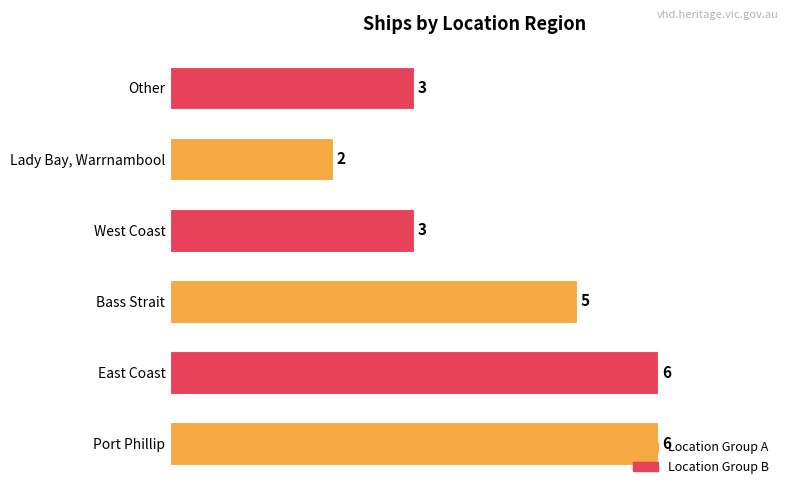

What is the difference between the maximum and minimum values?

4